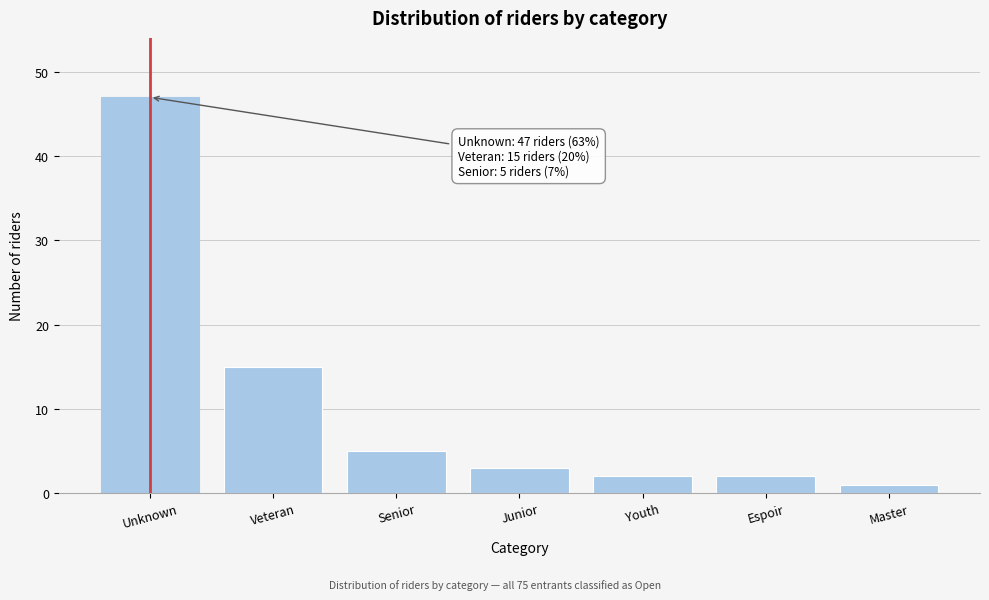

Reading left to right, transcribe all the data shown in this chart.

Unknown=47	Veteran=15	Senior=5	Junior=3	Youth=2	Espoir=2	Master=1